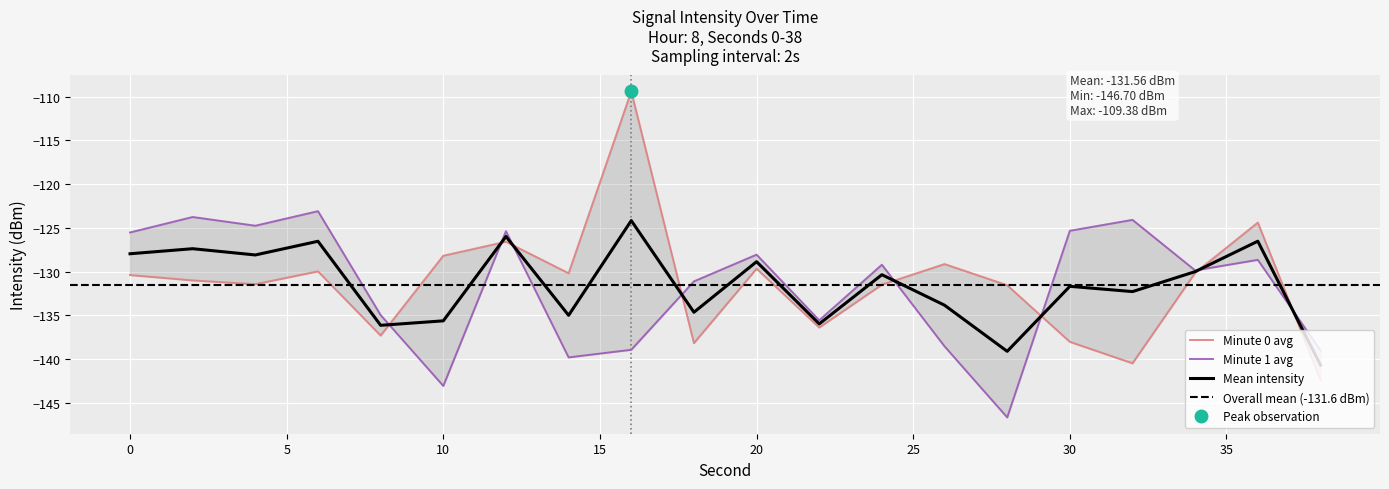

Which series has the largest range (max minus min)?

Minute 0 avg